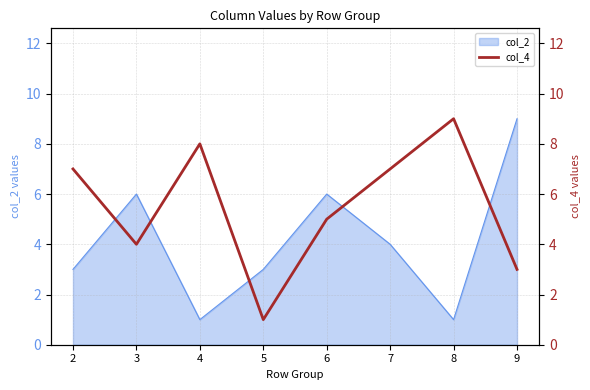

Is it true that col_2 equals 3 at 7?

False